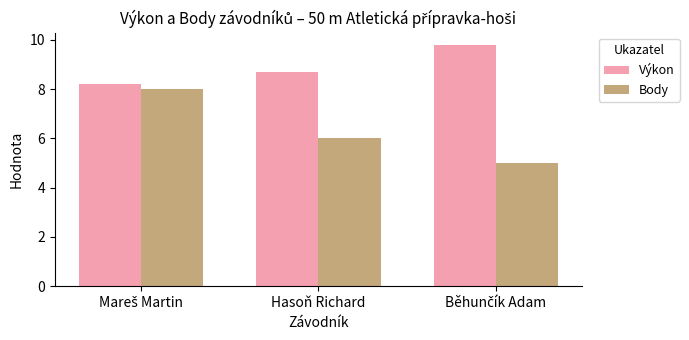

List the series in order of their overall mean, lowest first.

Body, Výkon